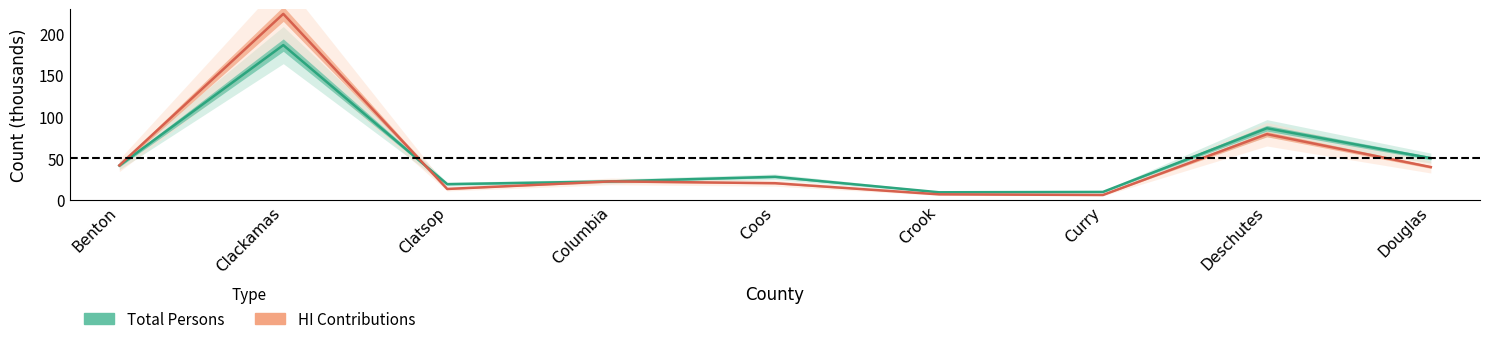

What position from the left is Coos?

5